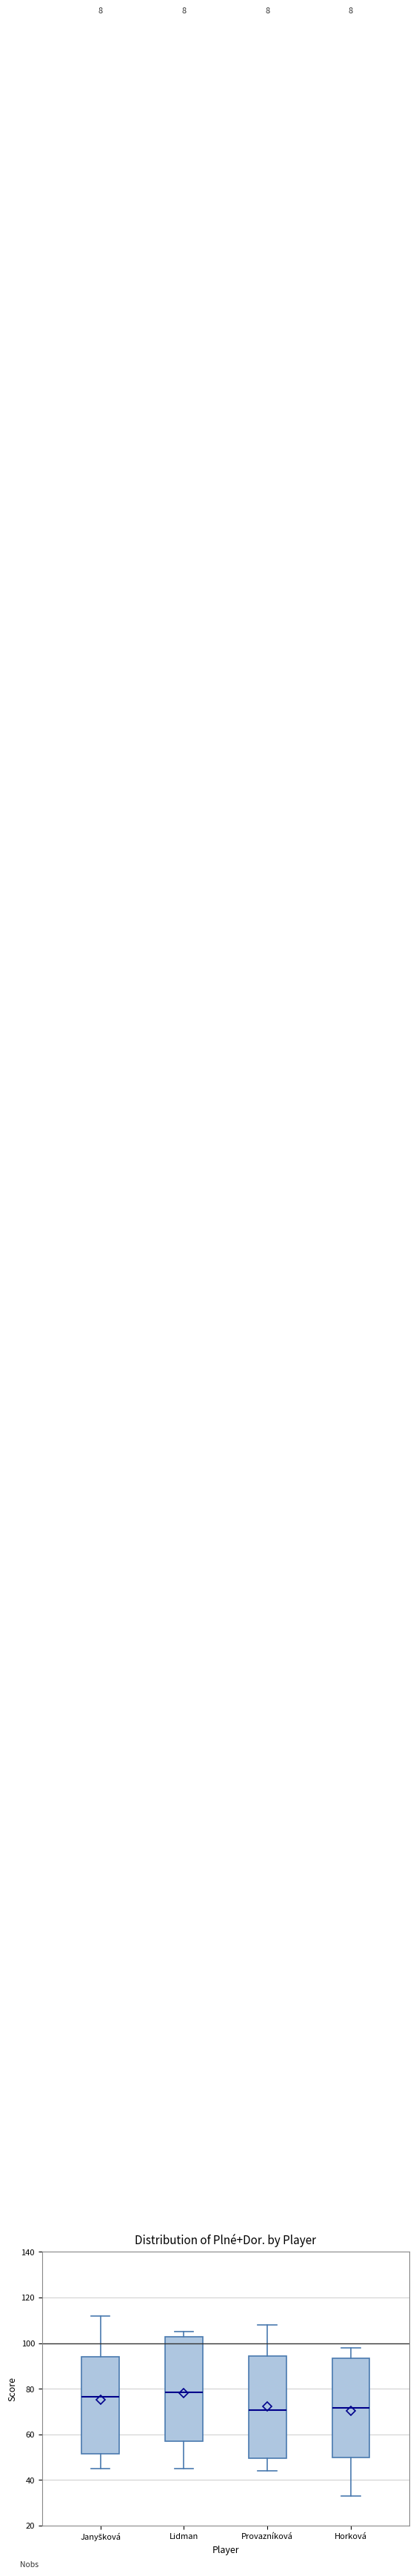

Reading left to right, transcribe this box plot: for each box, give where its median line is, the range the box spans, and where its two whiskers end, as read against the y-axis. The values are not printed on the chart, so give them approximately, as read against the axis.

Janyšková: median 76, box 52 to 94, whiskers 46 to 112
Lidman: median 78, box 58 to 102, whiskers 46 to 106
Provazníková: median 70, box 50 to 94, whiskers 44 to 108
Horková: median 72, box 50 to 94, whiskers 34 to 98